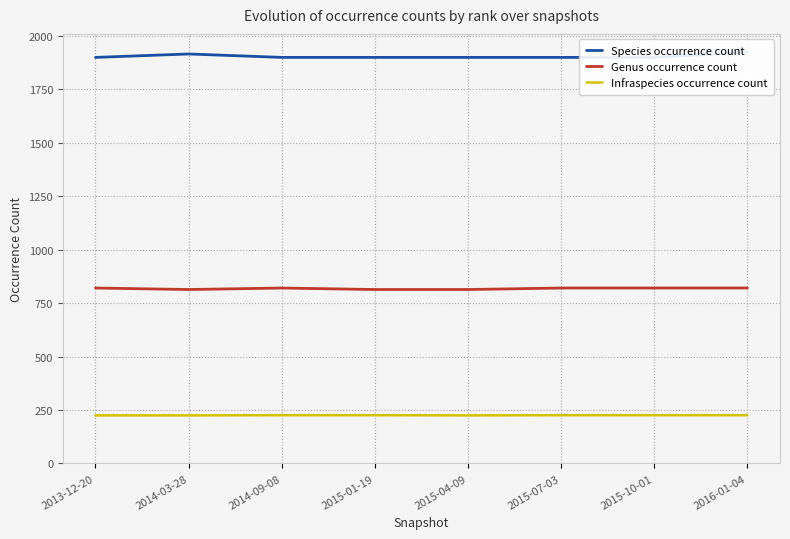

Between 2014-03-28 and 2015-10-01, which series saw the biggest shift?

Species occurrence count